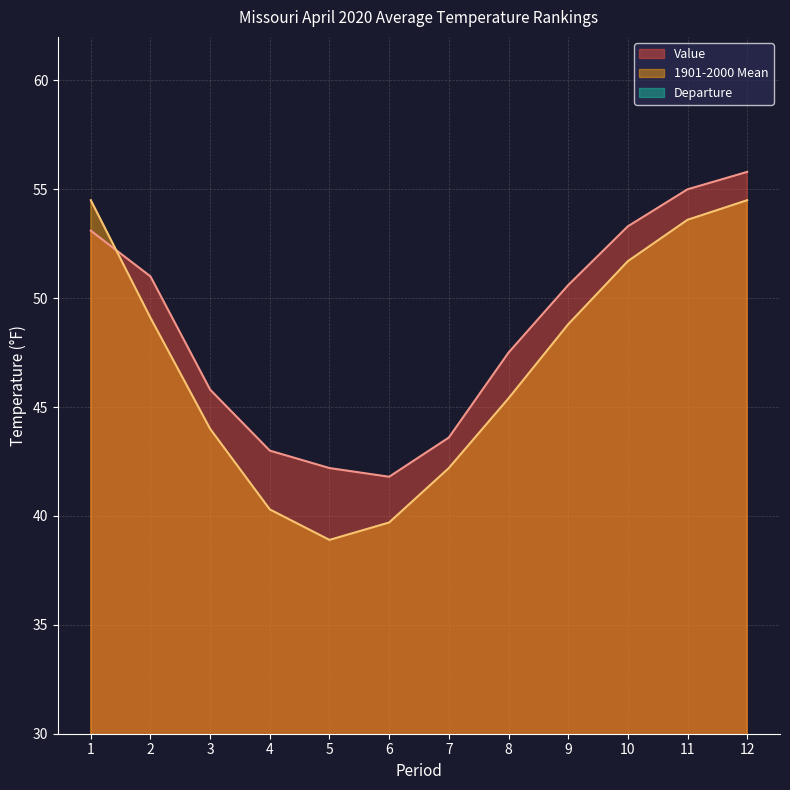

True or false: Departure has more than 1 interior local peaks.

True